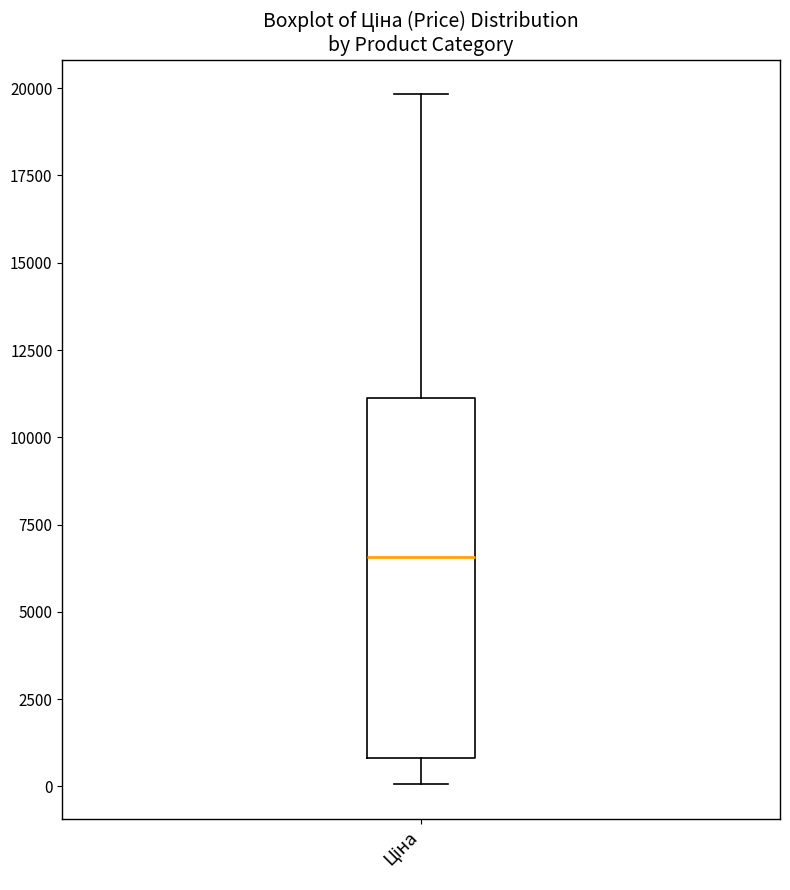

Read this box plot against the y-axis: the position of the median line, the range covered by the box, and the ends of both whiskers. The values are not printed on the chart, so give them approximately, as read against the axis.

median 6500, box 1000 to 11000, whiskers 0 to 20000